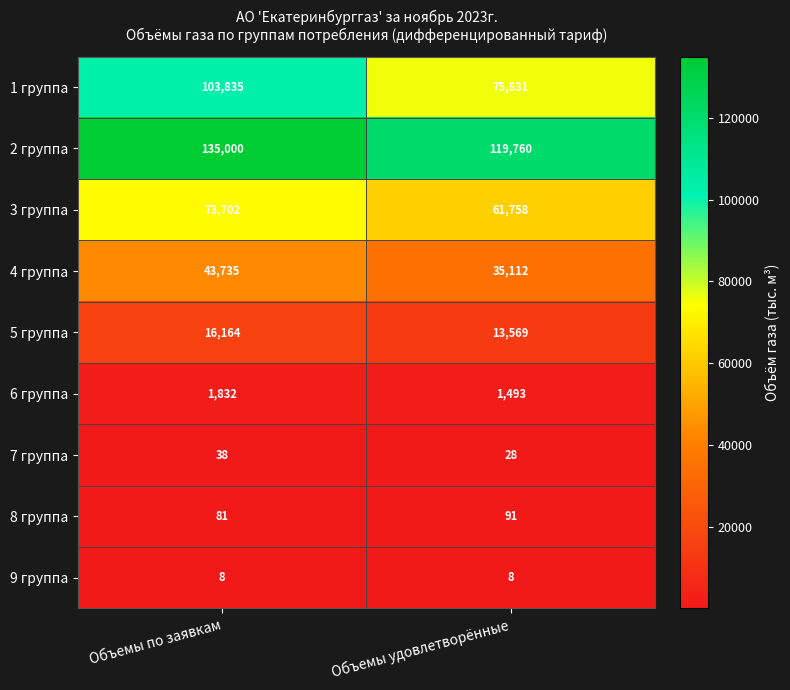

The 5 группа series shows 16164 at Объемы по заявкам. True or false?

True